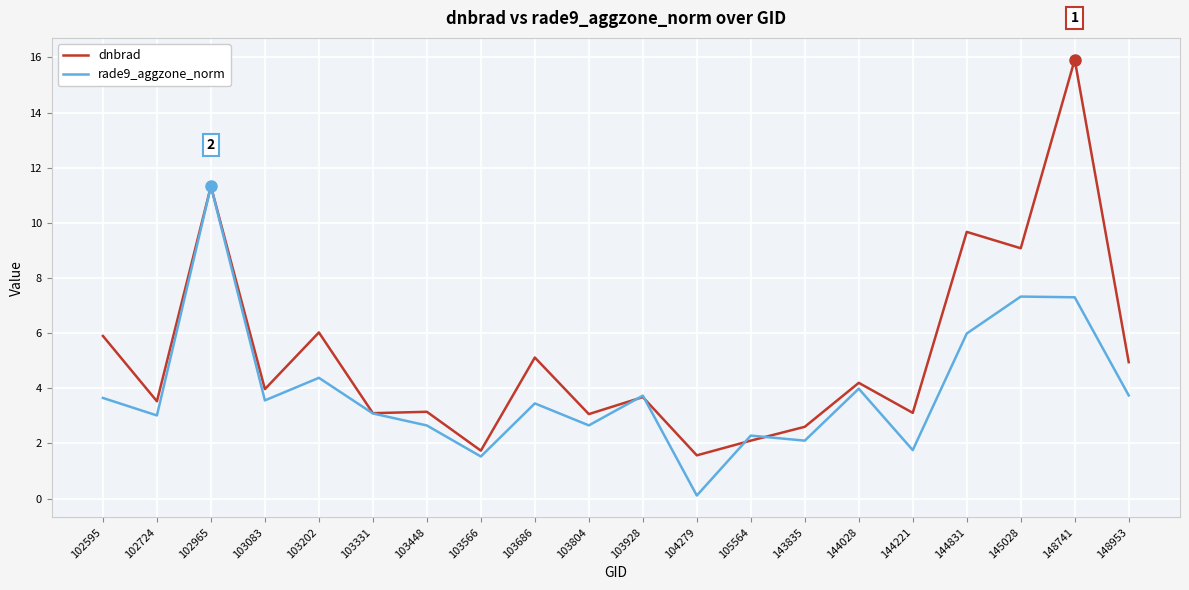

Which category has the lowest value across all series?

104279